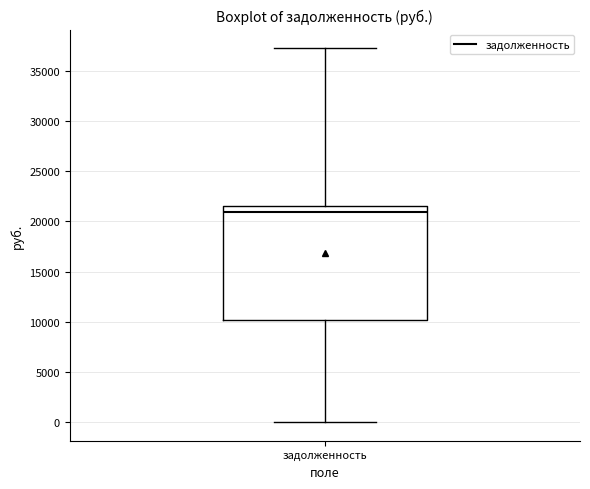

Read this box plot against the y-axis: the position of the median line, the range covered by the box, and the ends of both whiskers. The values are not printed on the chart, so give them approximately, as read against the axis.

median 21000, box 10000 to 21500, whiskers 0 to 37500